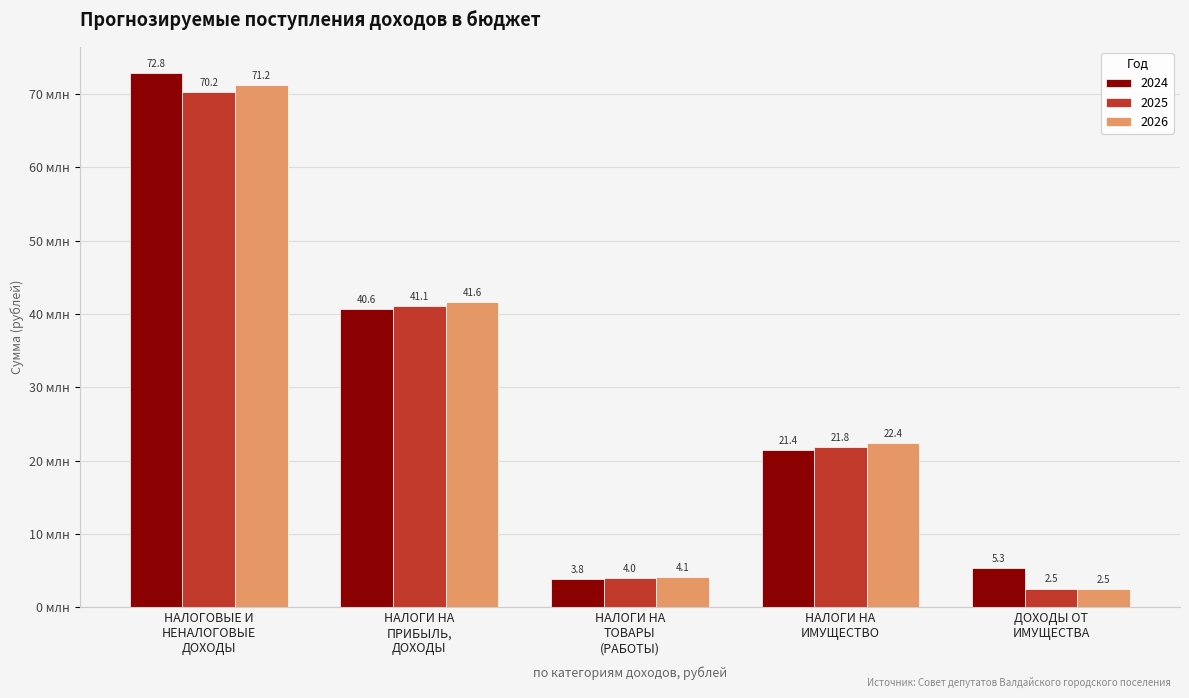

Reading left to right, transcribe all the data shown in this chart.

2024: 72782801.1	40631800.0	3832500.0	21394000.0	5326986.9
2025: 70211900.0	41119200.0	4027700.0	21815000.0	2550000.0
2026: 71192000.0	41566100.0	4127900.0	22358000.0	2540000.0